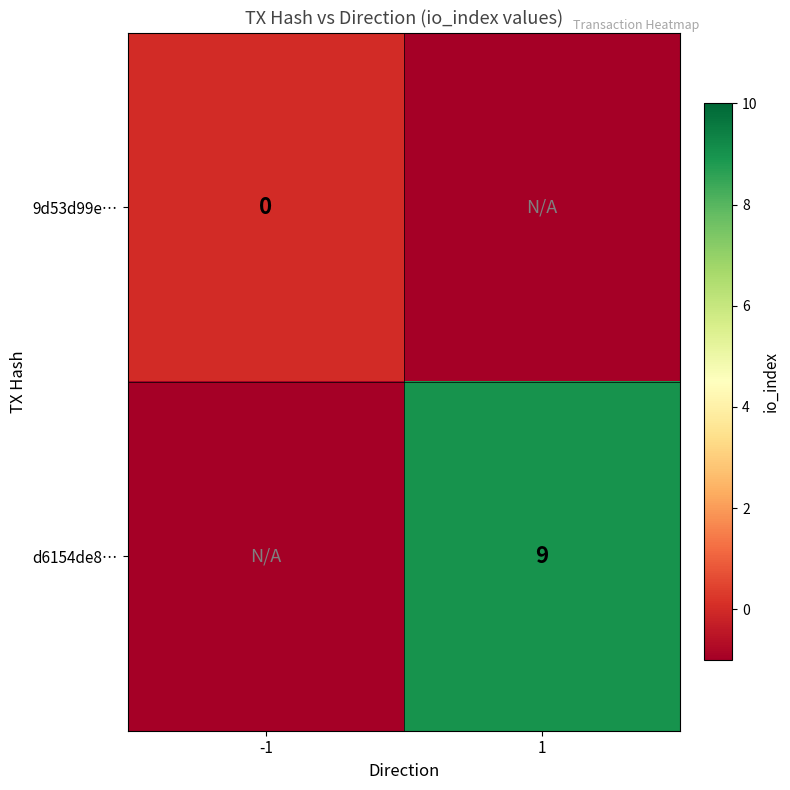

The d6154de8… series shows 9 at 1. True or false?

True